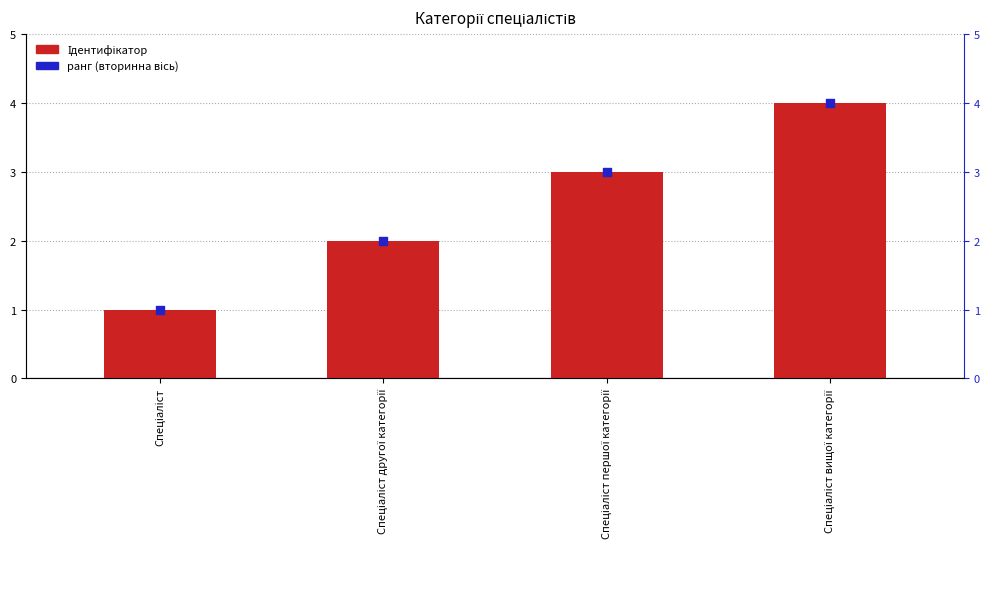

Which series contains the lowest Y value?

Ідентифікатор